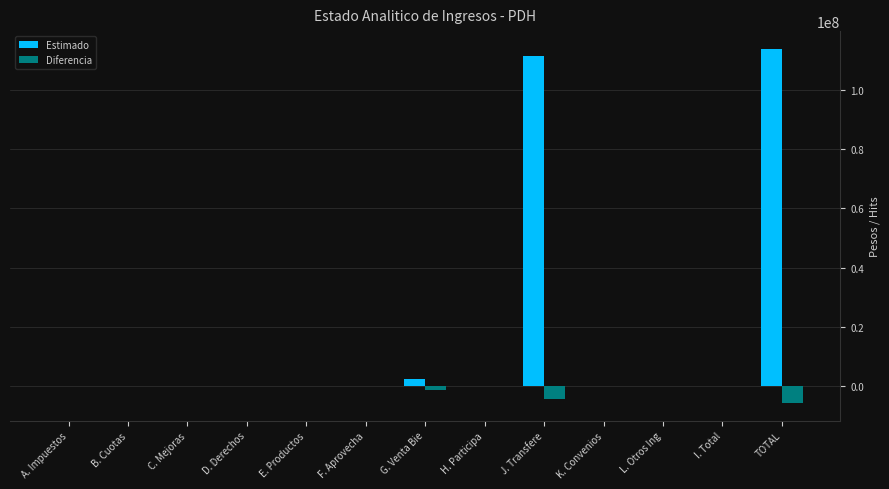

Between C. Mejoras and J. Transfere, which series saw the biggest shift?

Estimado